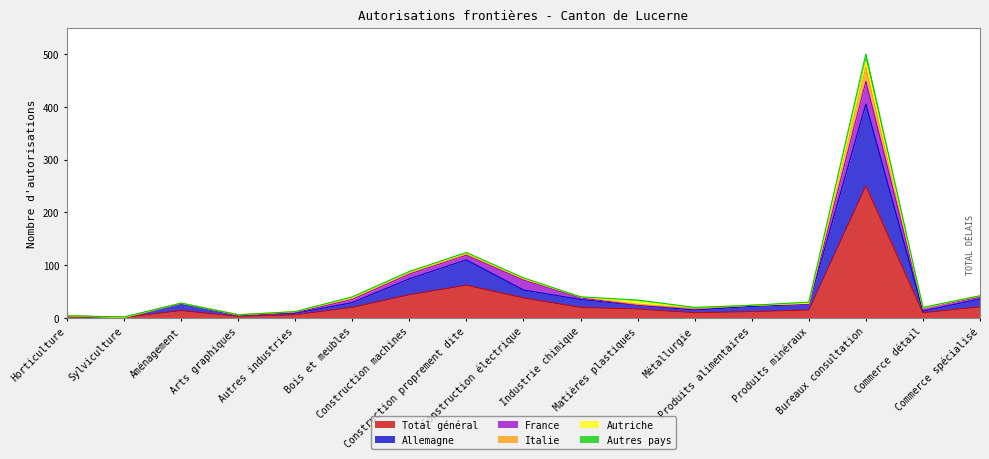

Rank the series at Construction électrique from highest to lowest value.

Total général, France, Allemagne, Italie, Autriche, Autres pays